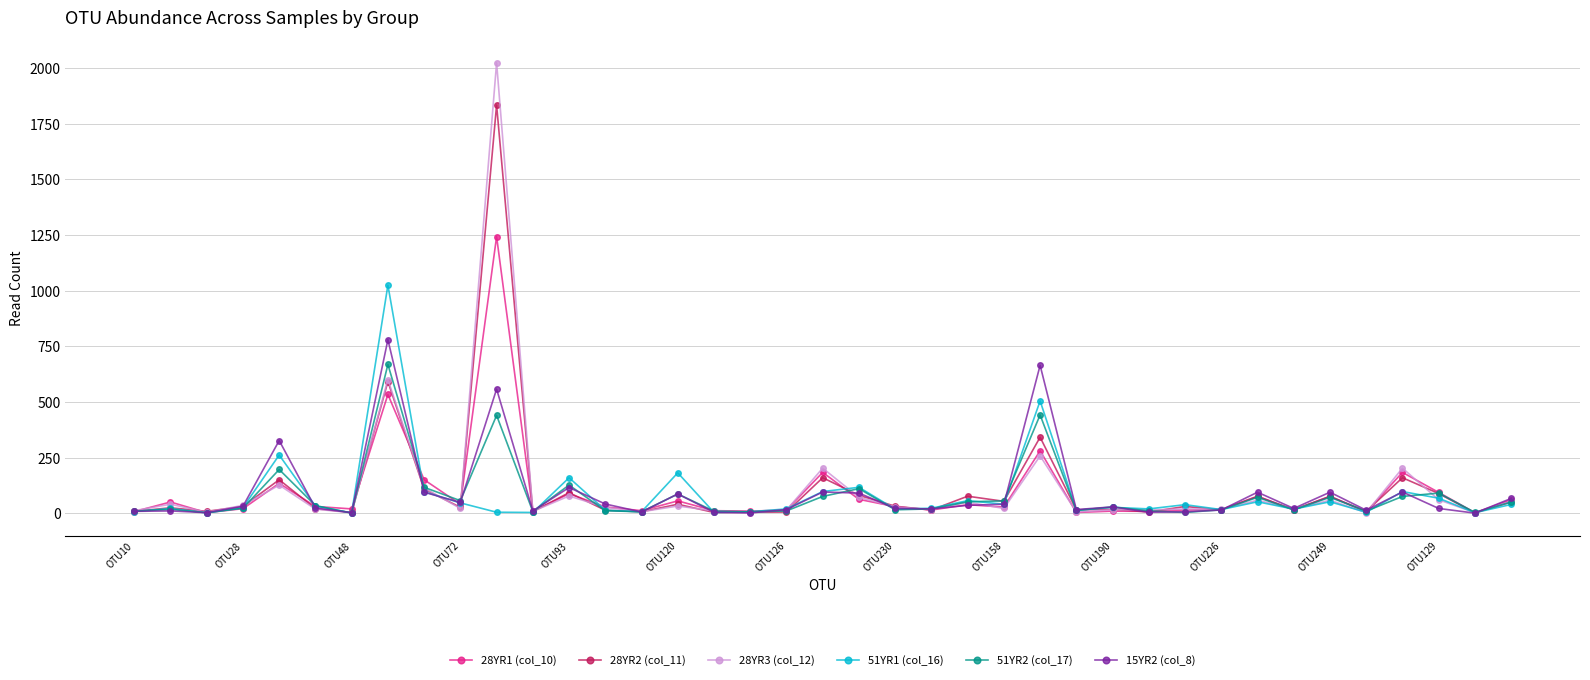

Which series has the widest spread of values?

28YR3 (col_12)